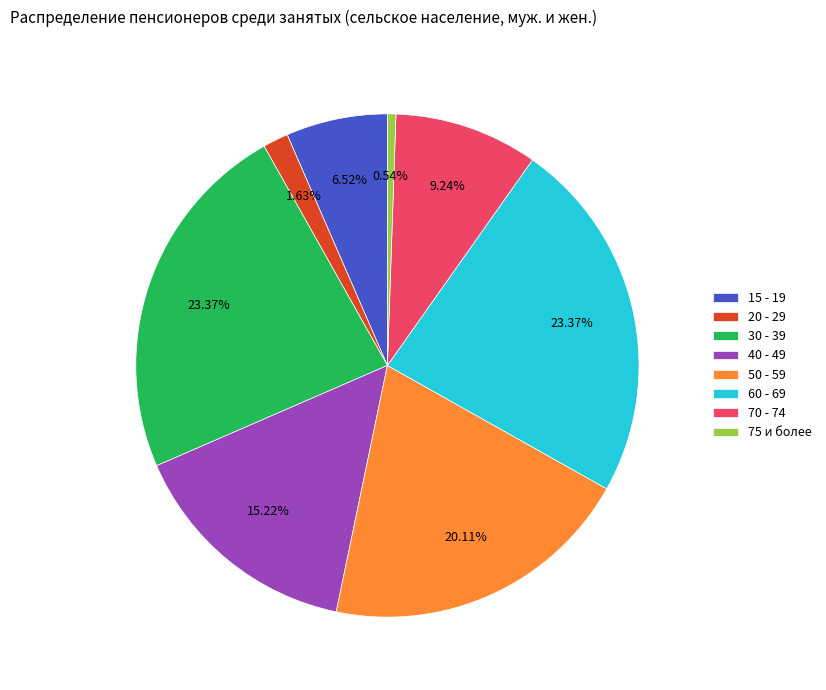

Count the number of slices in the pie.

8